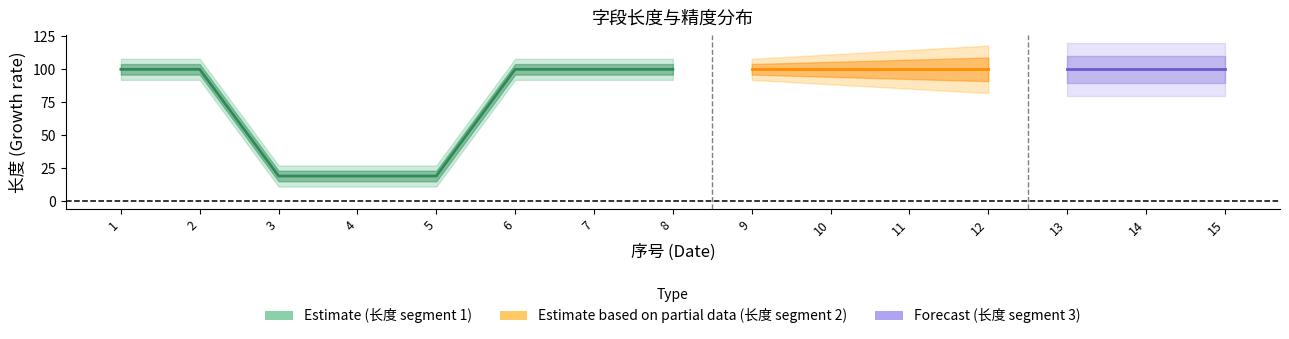

Reading left to right, list all the values displayed in this chart.

长度: 1=100	2=100	3=19	4=19	5=19	6=100	7=100	8=100	9=100	10=100	11=100	12=100	13=100	14=100	15=100
精度: 1=0	2=0	3=0	4=0	5=0	6=0	7=0	8=0	9=0	10=0	11=0	12=0	13=0	14=0	15=0